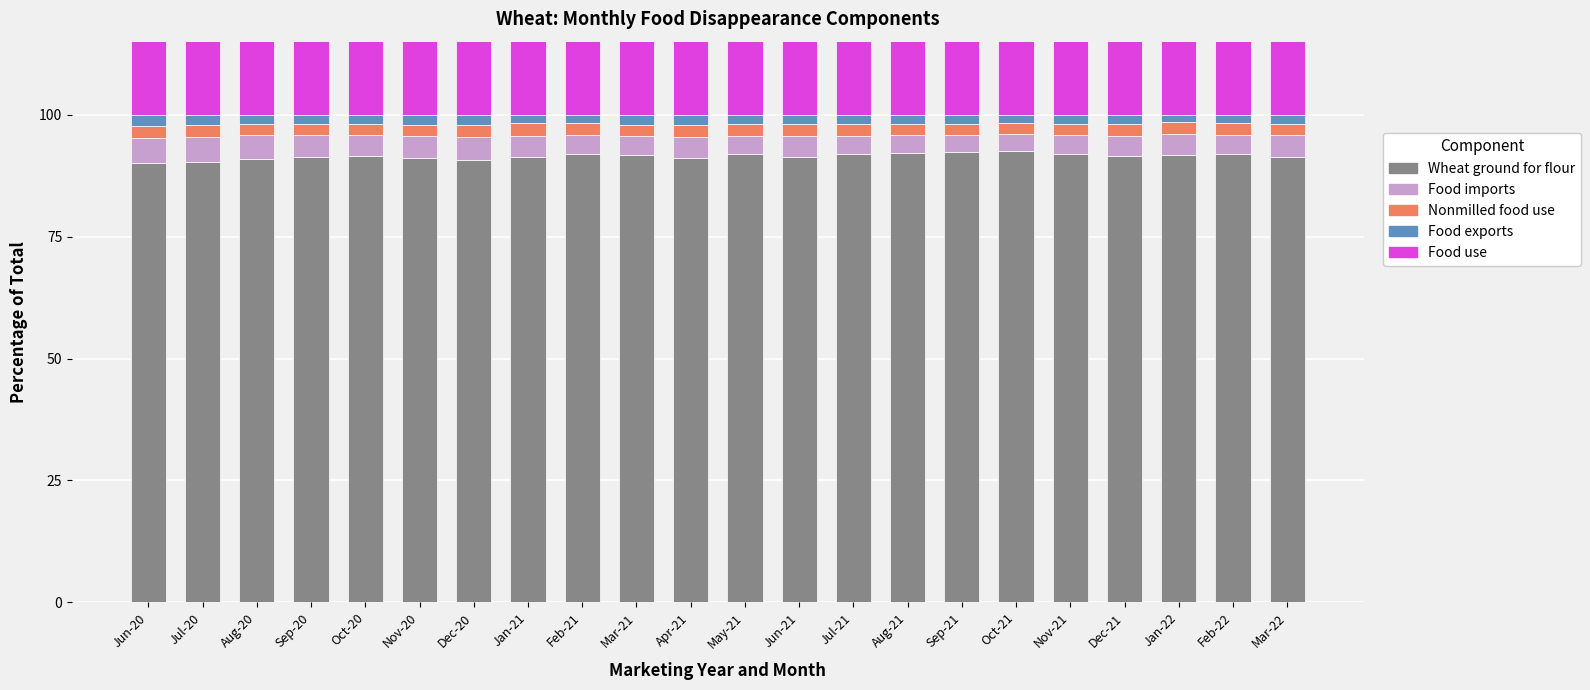

How many groups of bars are there?

22